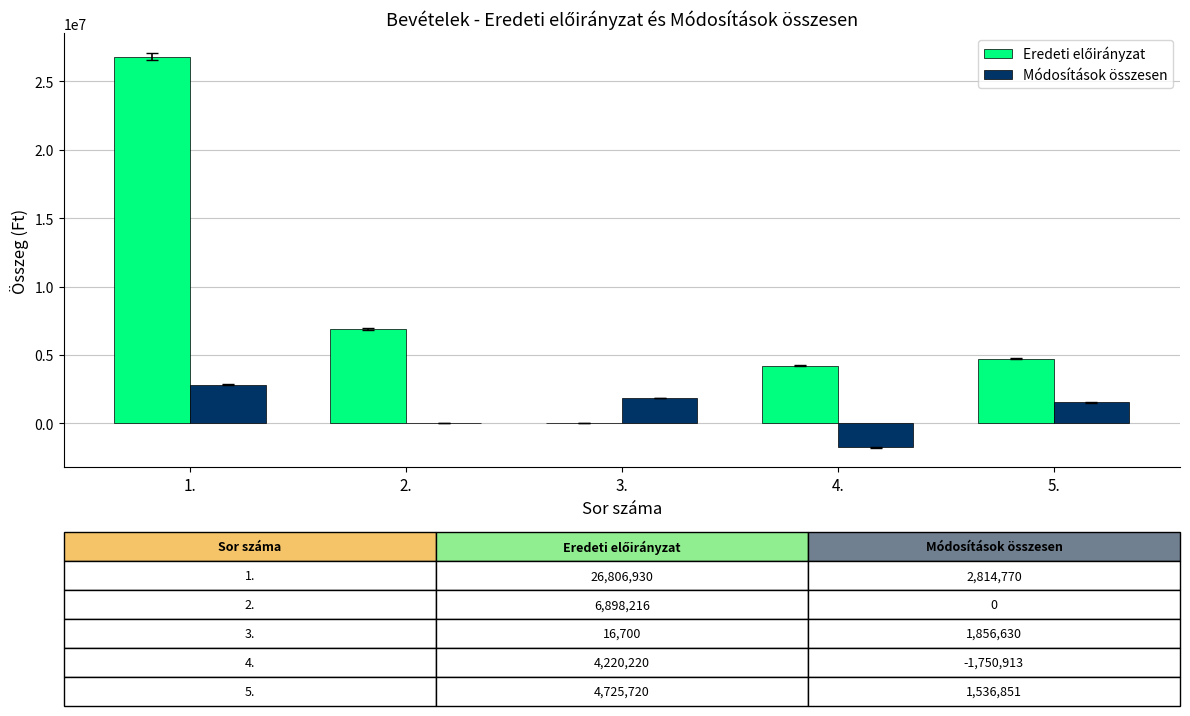

How many distinct data groups are displayed?

2